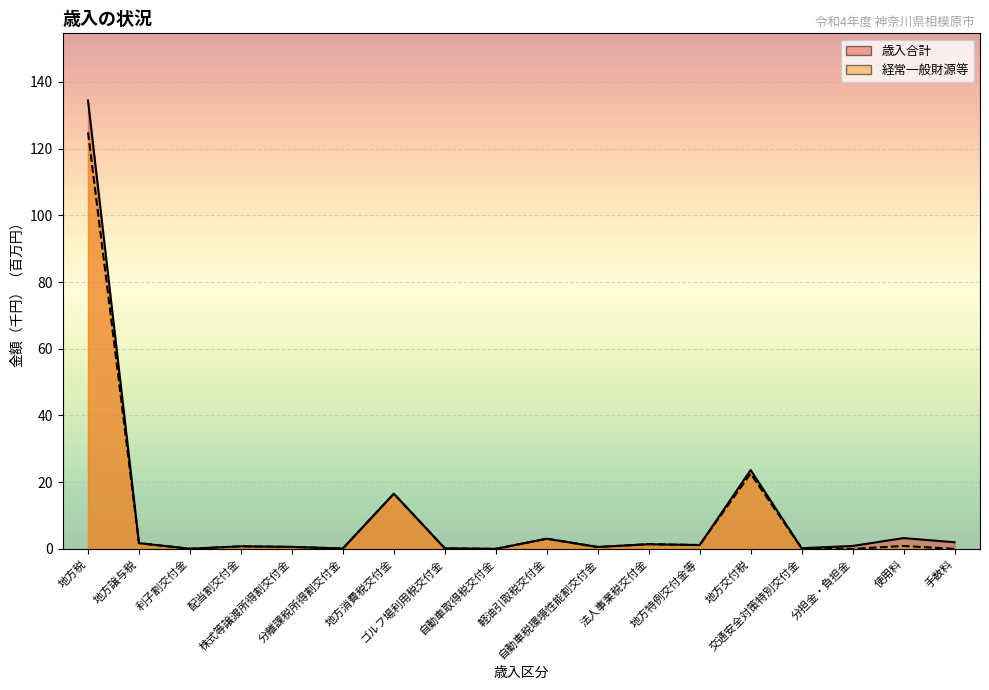

Read the 歳入合計 value at 配当割交付金.

0.8